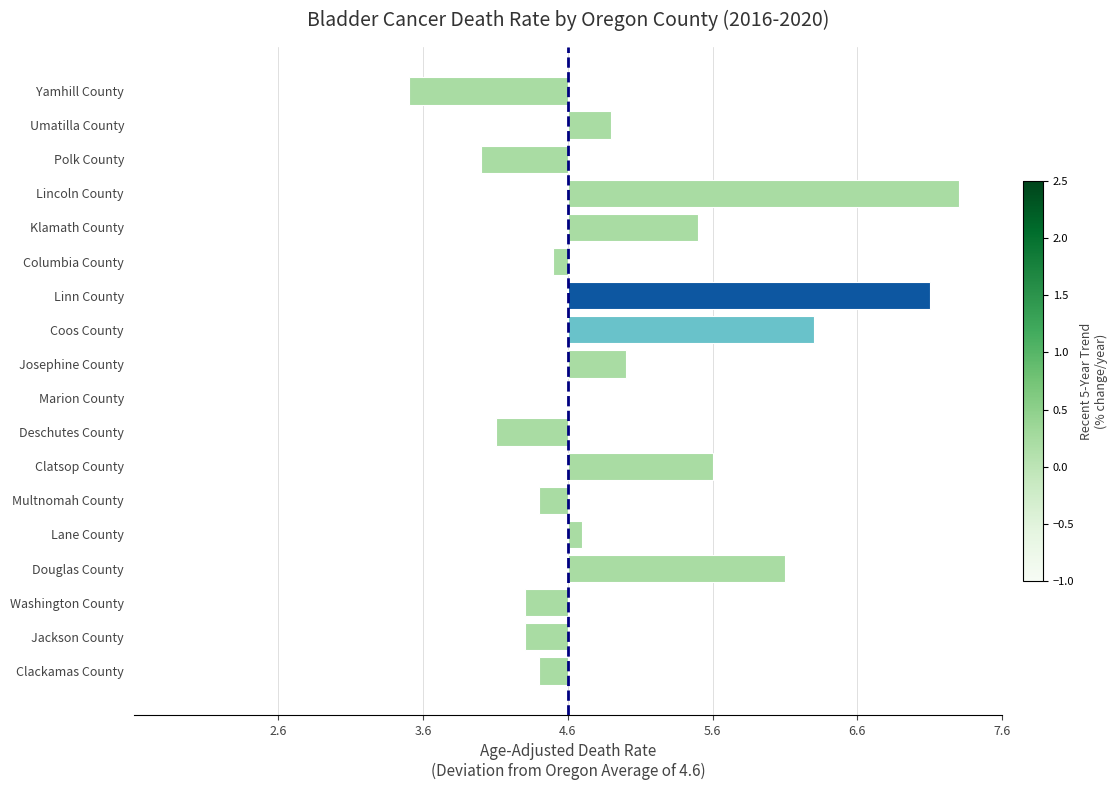

What is the difference between the maximum and second lowest values?

3.3